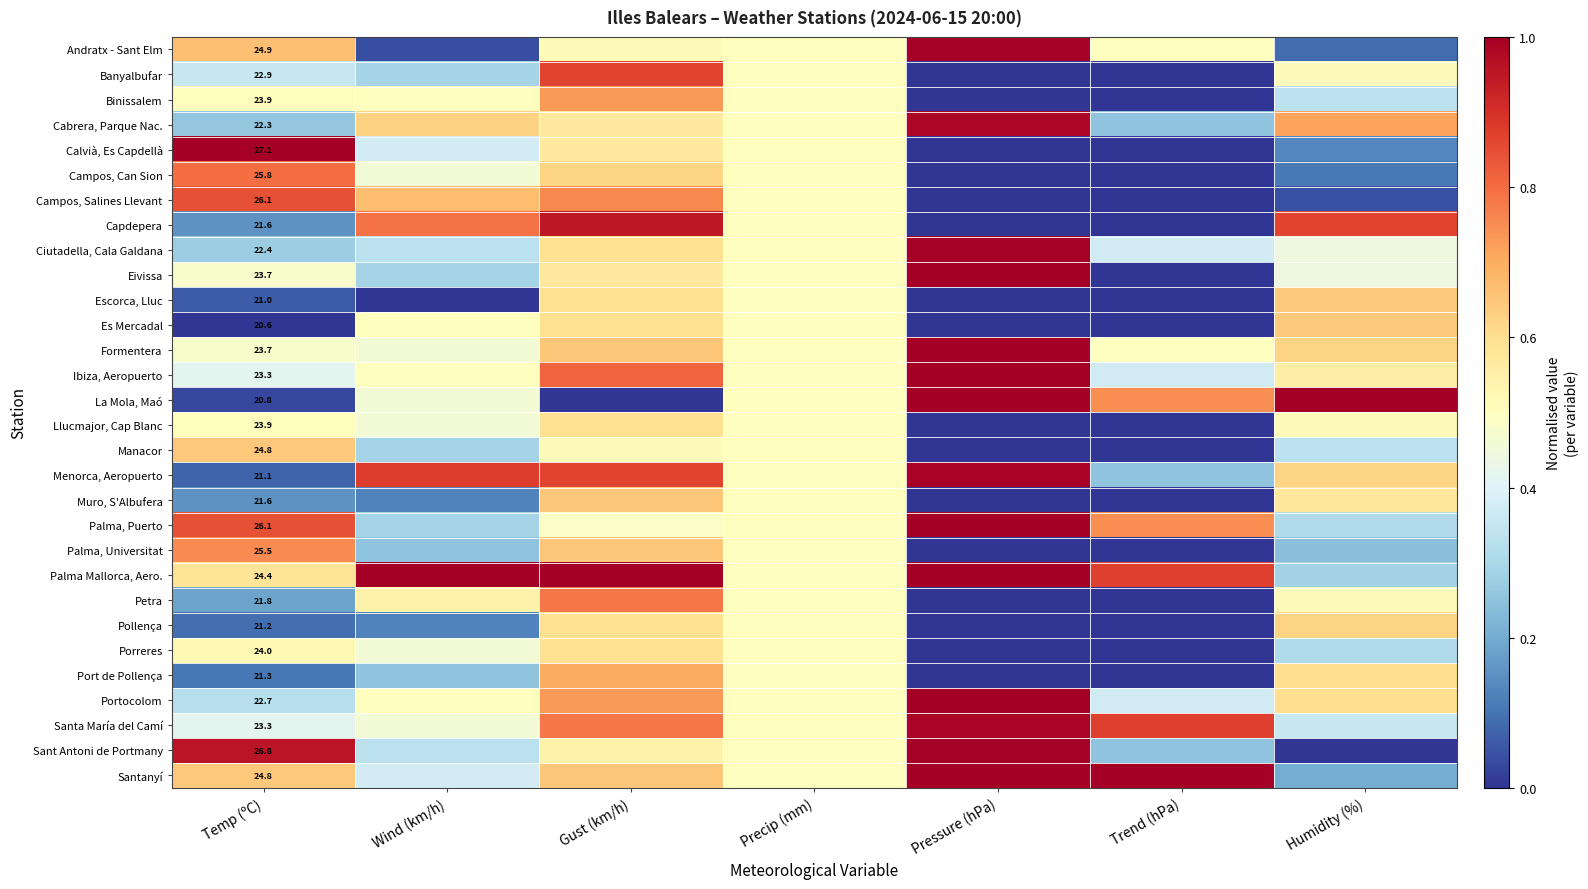

The Campos, Salines Llevant series shows 0.2 at Wind (km/h). True or false?

False